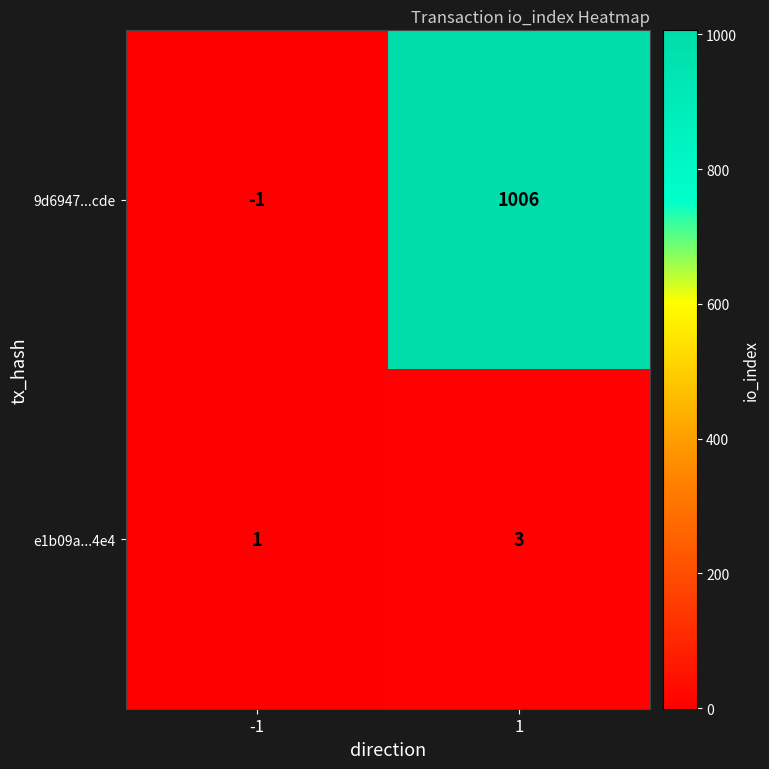

List the series in order of their peak value, highest first.

9d6947...cde, e1b09a...4e4